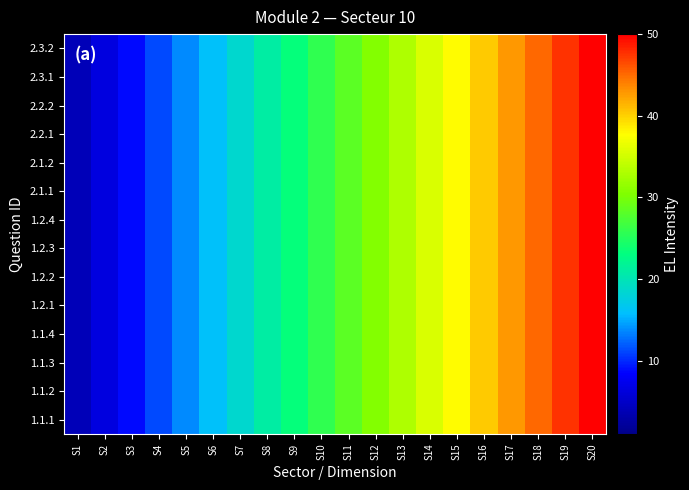

At S9, list the series in order from smallest to largest.

1.1.1, 1.1.2, 1.1.3, 1.1.4, 1.2.1, 1.2.2, 1.2.3, 1.2.4, 2.1.1, 2.1.2, 2.2.1, 2.2.2, 2.3.1, 2.3.2